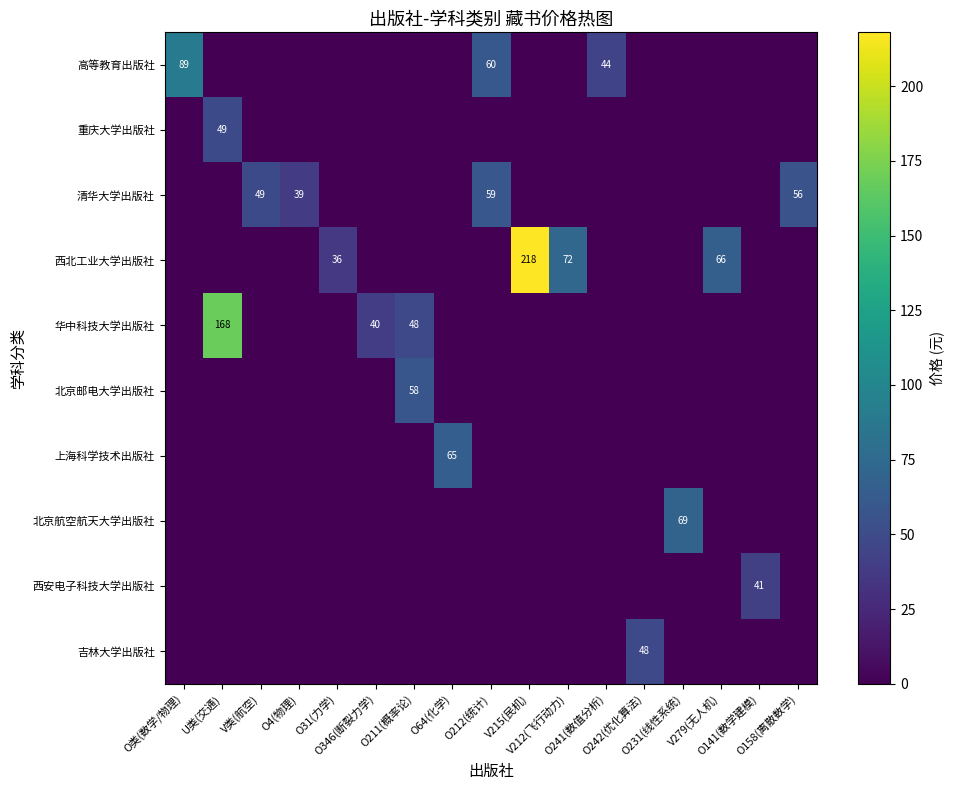

Which category has the lowest value in the 清华大学出版社 series?

O类(数学/物理)